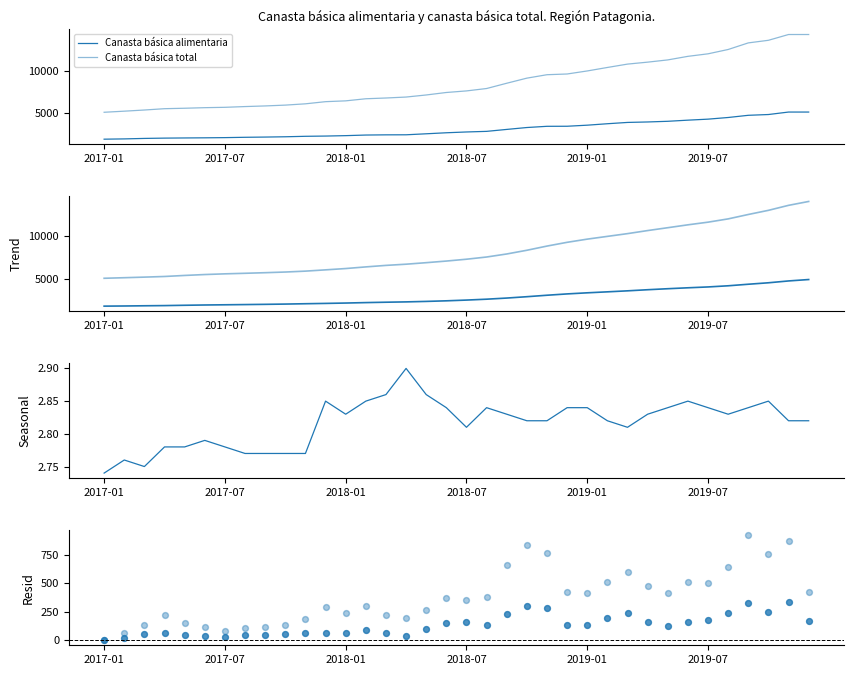

What is the total value across all series at 2017-01?

6916.1